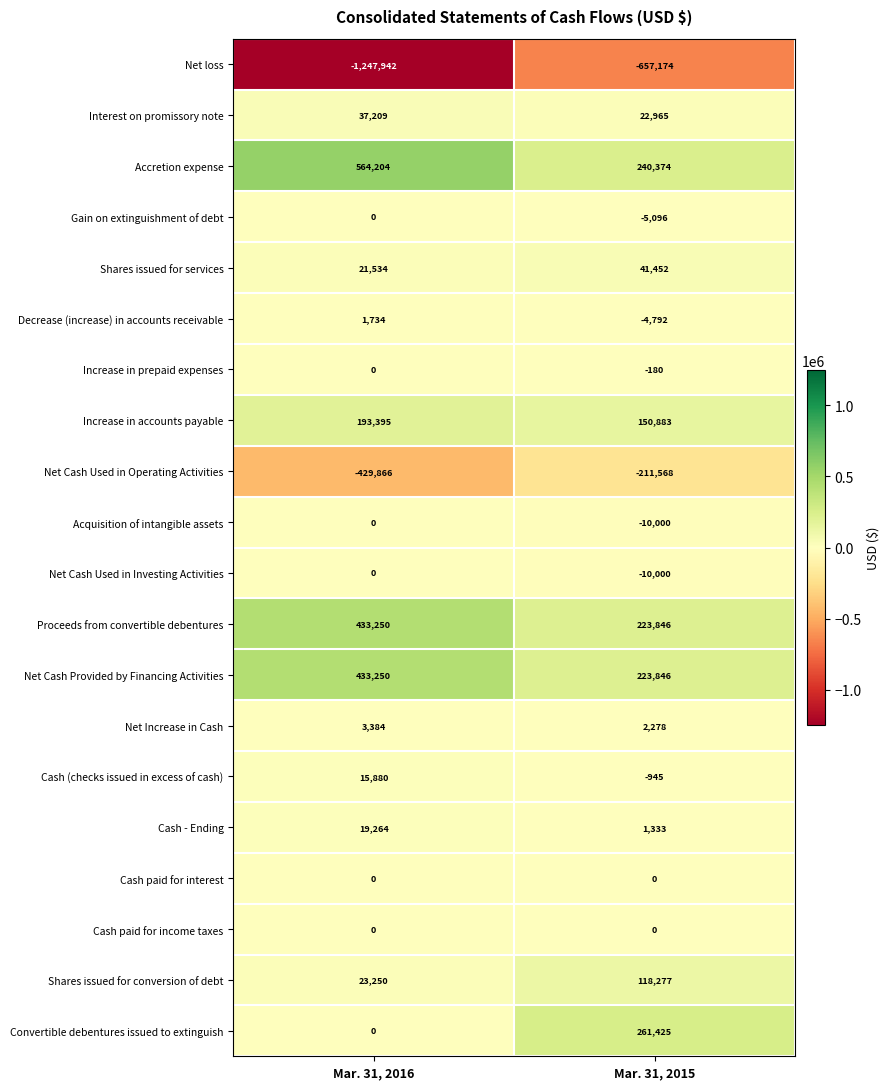

List the labels in order of Increase in prepaid expenses value, smallest first.

Mar. 31, 2015, Mar. 31, 2016